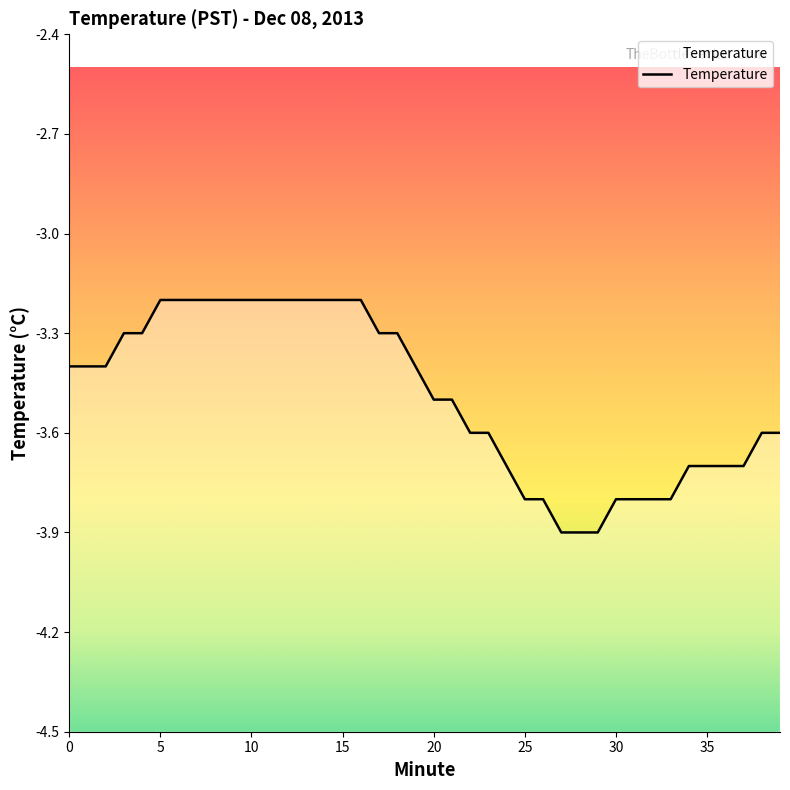

Count the number of categories in the chart.

40